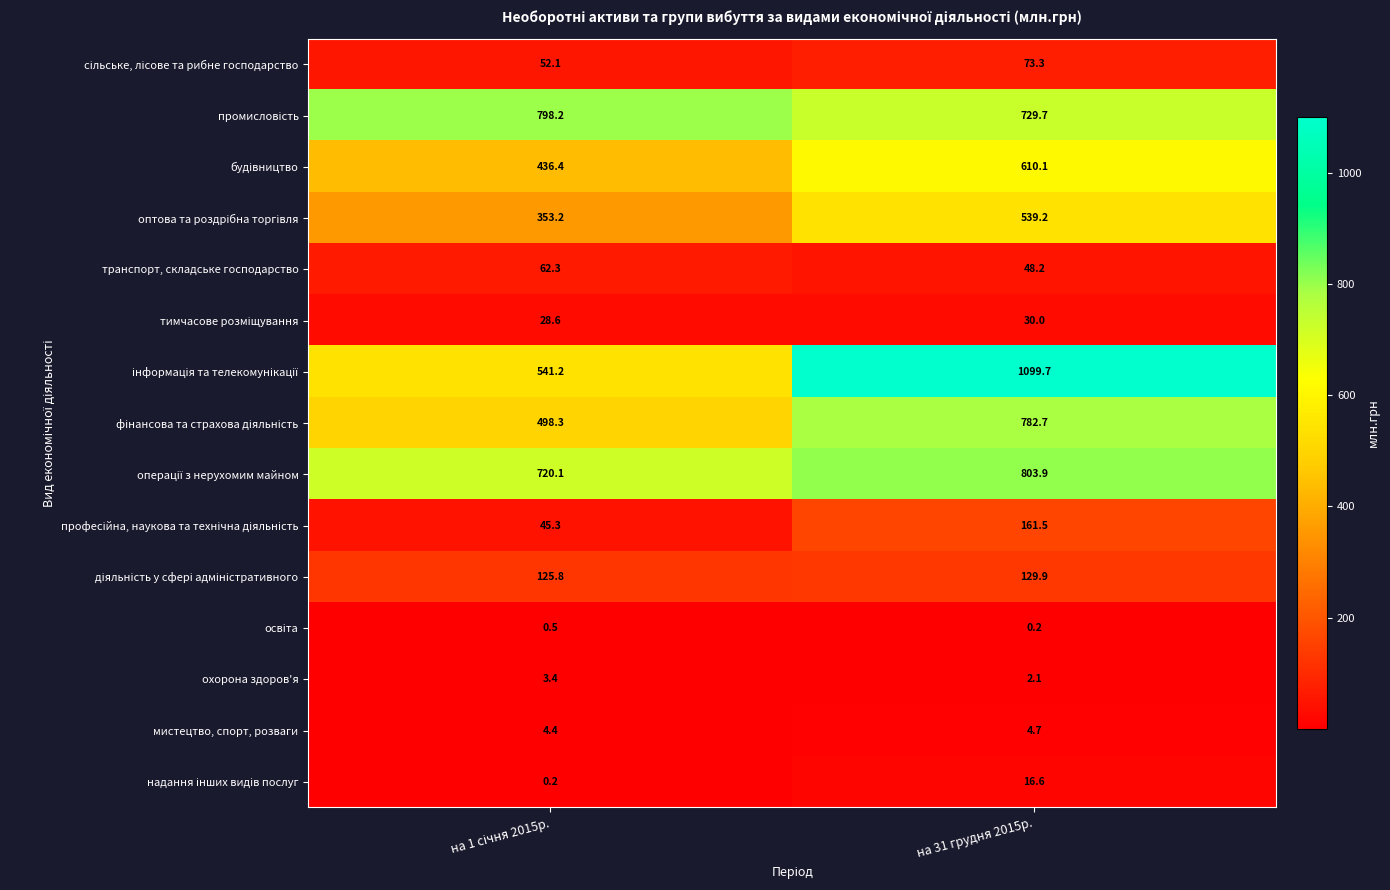

At which category does the chart reach its peak across all series?

на 31 грудня 2015р.